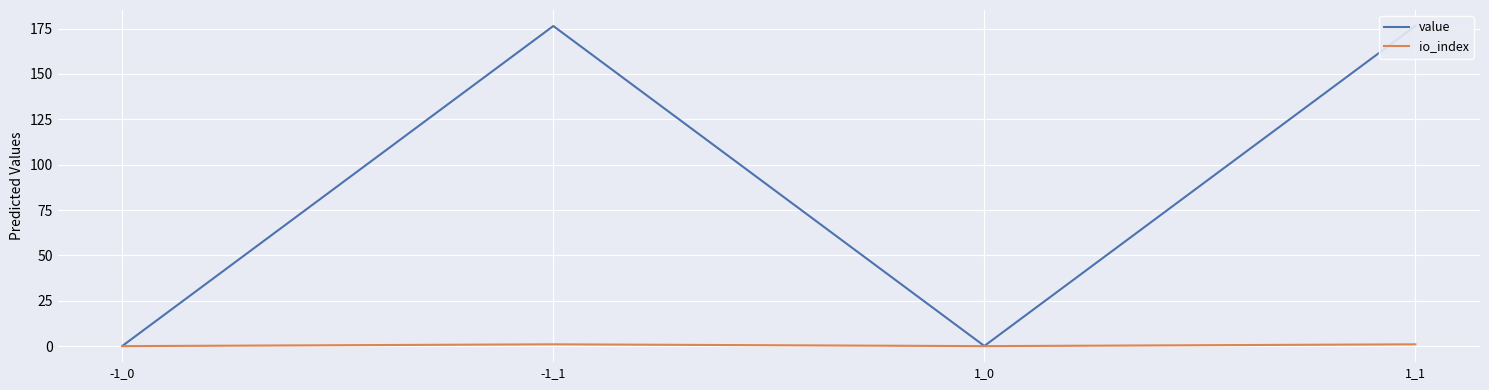

Where is the first local minimum for value?

1_0